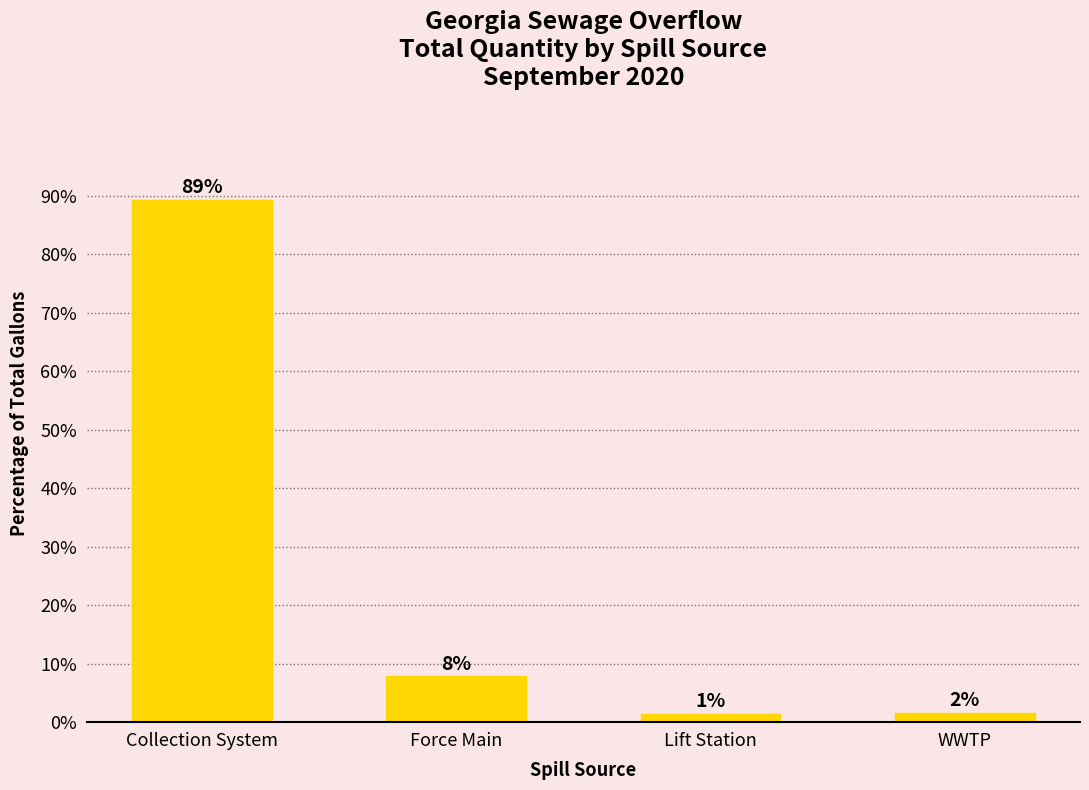

Rank the categories by value from lowest to highest.

Lift Station, WWTP, Force Main, Collection System